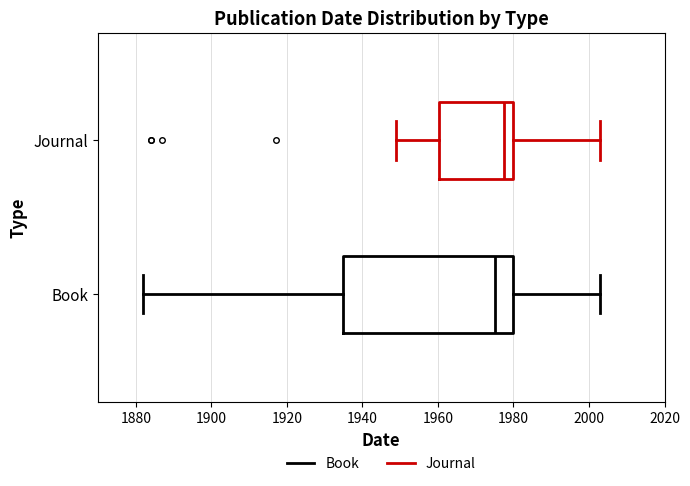

Reading bottom to top, read every box against the x-axis: the position of its median line, the range the box covers, and the ends of its whiskers. The values are not printed on the chart, so give them approximately, as read against the axis.

Book: median 1976, box 1934 to 1980, whiskers 1882 to 2004
Journal: median 1978, box 1960 to 1980, whiskers 1950 to 2004